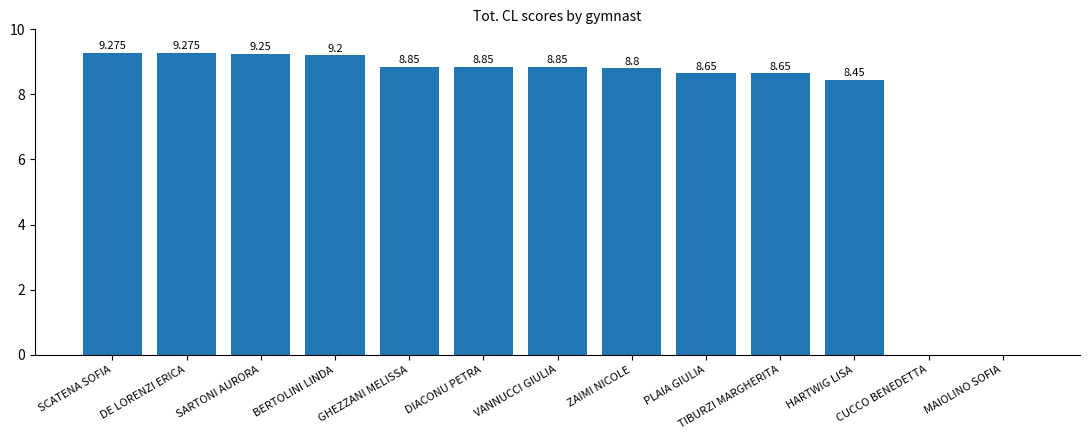

The chart shows a value of 8.8 at ZAIMI NICOLE. True or false?

True